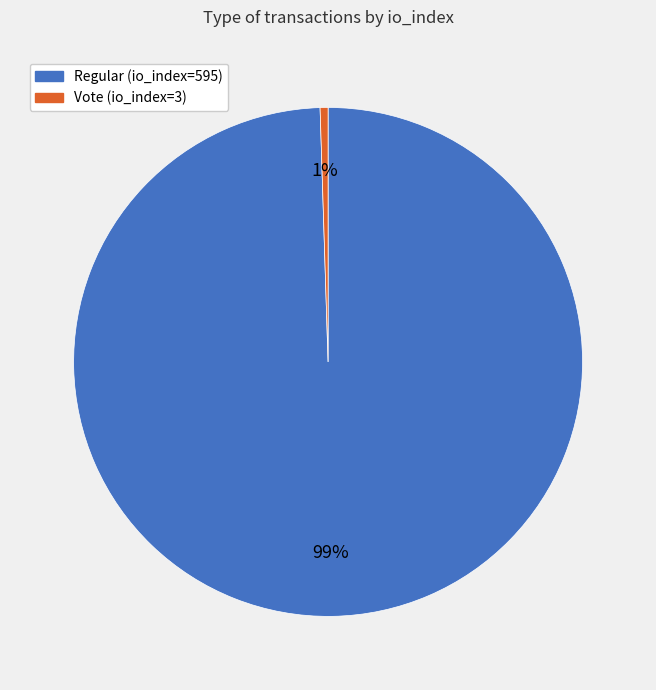

Is the sum of Vote (io_index=3) and Regular (io_index=595) greater than half?

Yes